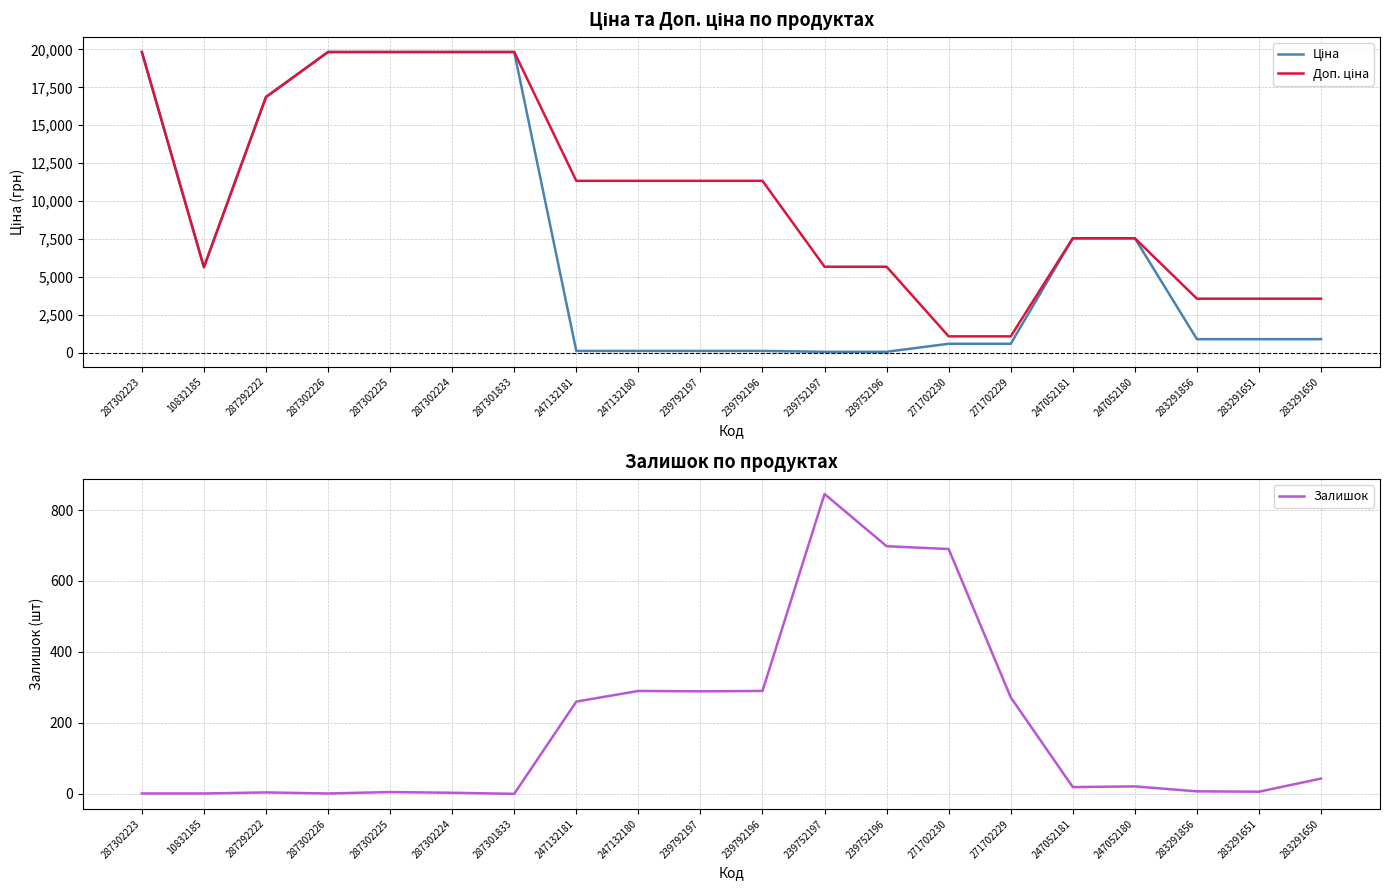

Reading left to right, transcribe all the data shown in this chart.

Ціна: 287302223=19831.1	10832185=5636.0	287292222=16863.2	287302226=19831.1	287302225=19831.1	287302224=19831.1	287301833=19831.1	247132181=113.3	247132180=113.3	239792197=113.3	239792196=113.3	239752197=56.7	239752196=56.7	271702230=586.0	271702229=586.0	247052181=7545.9	247052180=7545.9	283291856=889.9	283291651=889.9	283291650=889.9
Доп. ціна: 287302223=19831.1	10832185=5636.0	287292222=16863.2	287302226=19831.1	287302225=19831.1	287302224=19831.1	287301833=19831.1	247132181=11334.0	247132180=11334.0	239792197=11334.0	239792196=11334.0	239752197=5667.0	239752196=5667.0	271702230=1074.5	271702229=1074.5	247052181=7545.9	247052180=7545.9	283291856=3559.7	283291651=3559.7	283291650=3559.7
Залишок: 287302223=1.0	10832185=1.0	287292222=4.0	287302226=1.0	287302225=5.0	287302224=3.0	287301833=0.0	247132181=260.0	247132180=290.0	239792197=289.0	239792196=290.0	239752197=845.0	239752196=698.0	271702230=690.0	271702229=272.0	247052181=19.0	247052180=21.0	283291856=7.0	283291651=6.0	283291650=43.0